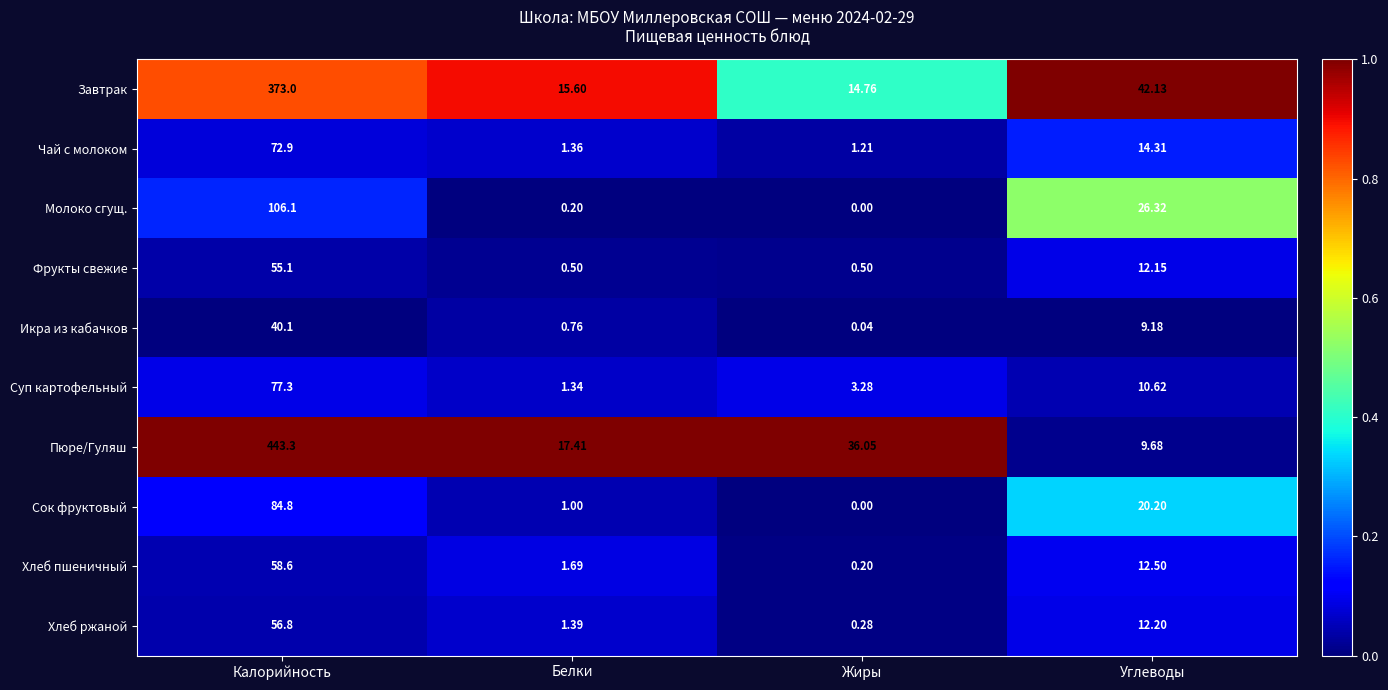

At which category is the sum across all series the highest?

Калорийность